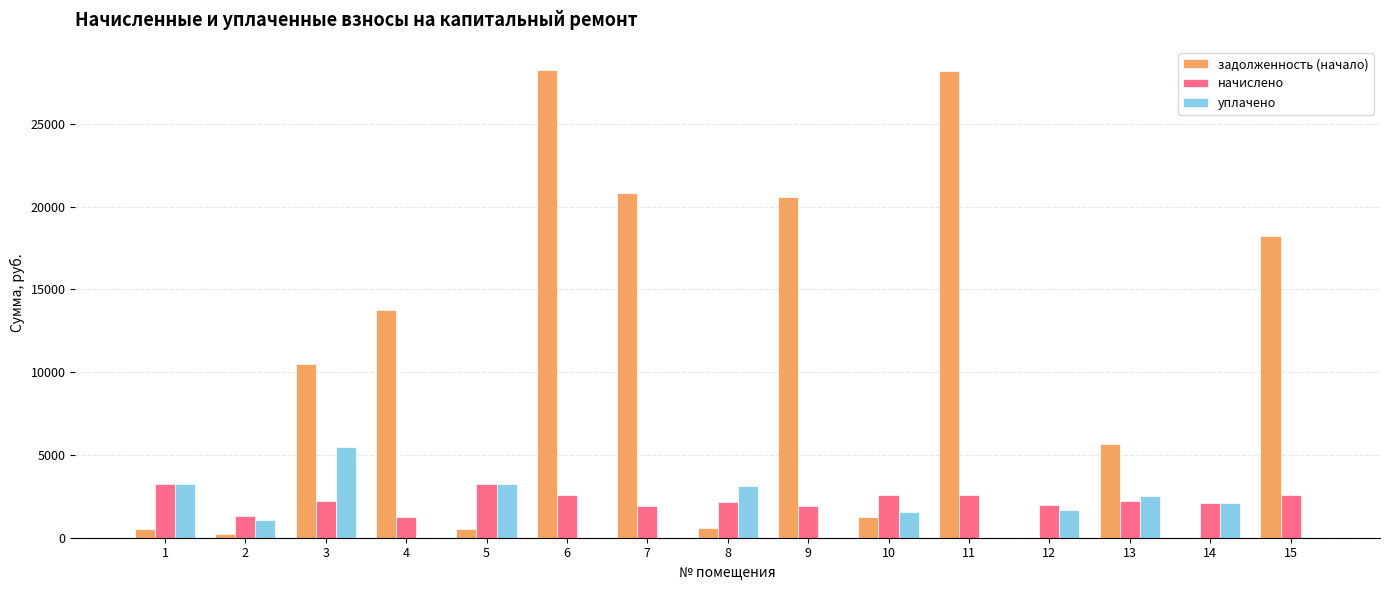

How many data points in задолженность (начало) are above 5678?

8